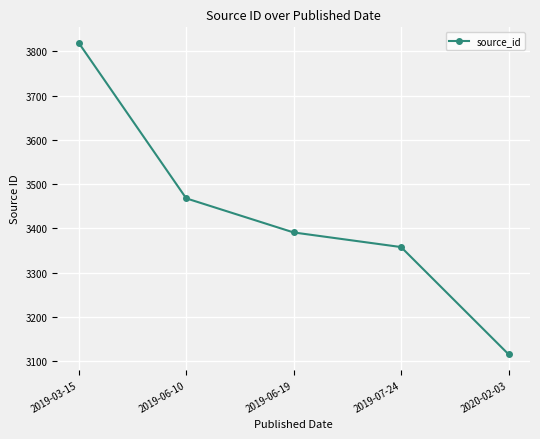

What is the label of the 4th point from the right?

2019-06-10